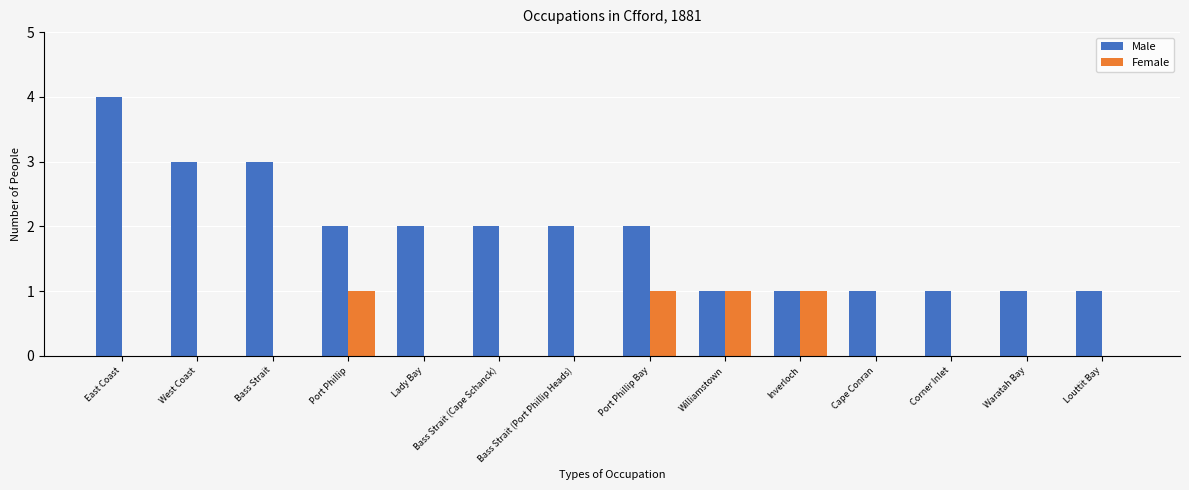

What is the average value of the Male series?

2